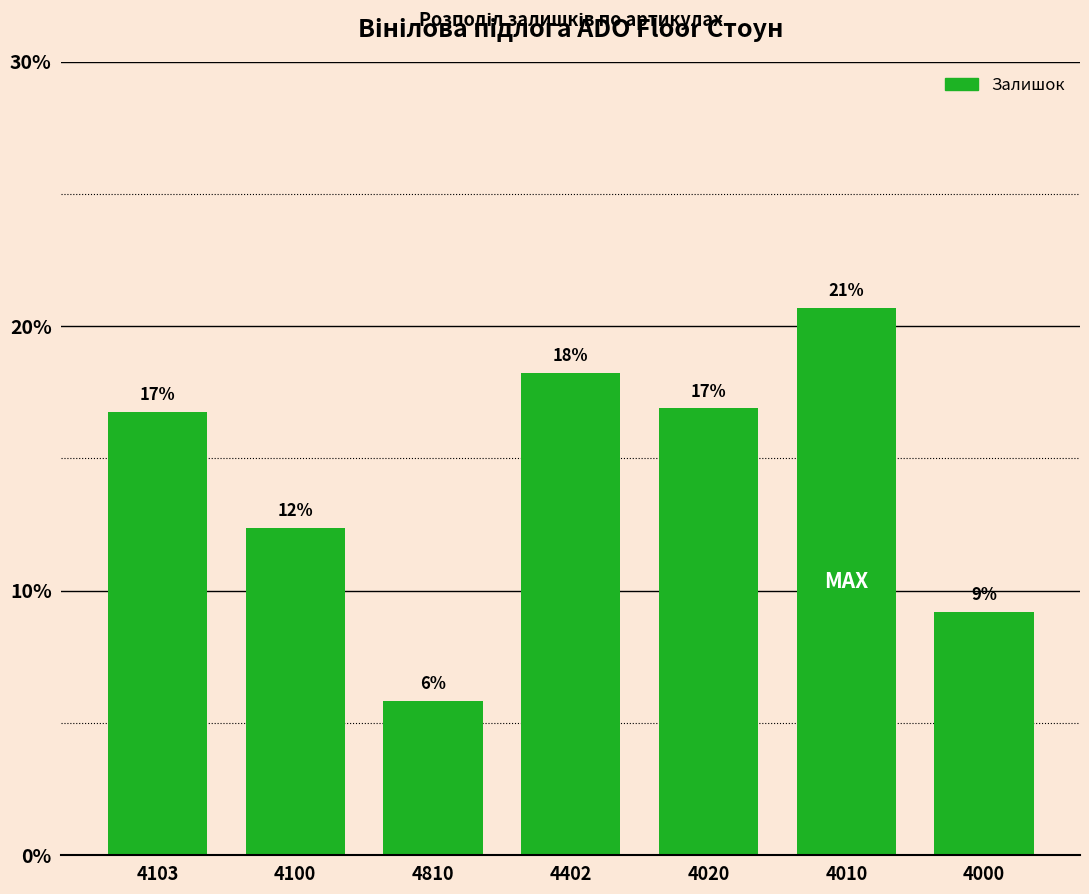

How many bars are there in total?

7